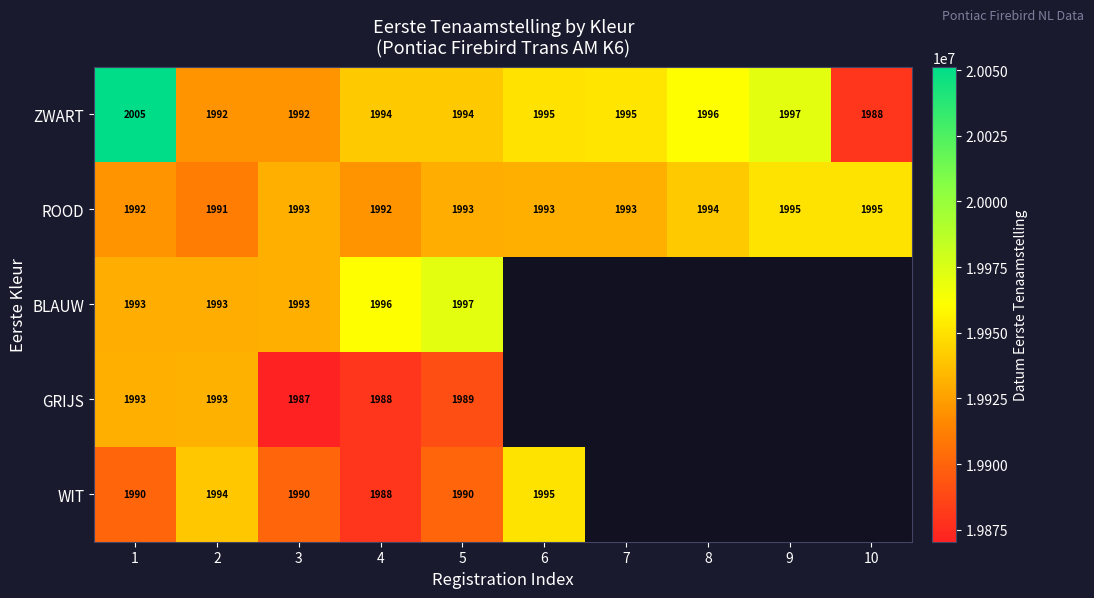

What is the sum of all ROOD values?

19931